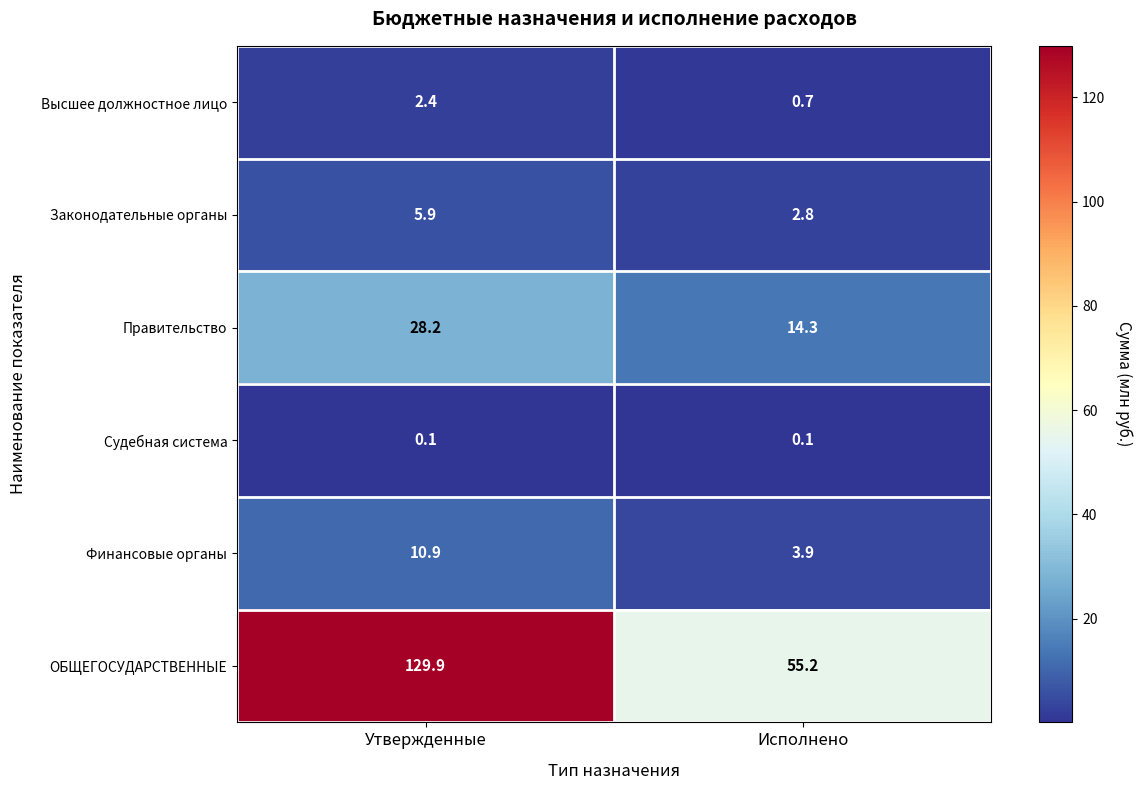

What is the sum of the Высшее должностное лицо values at Исполнено and Утвержденные?

3.1